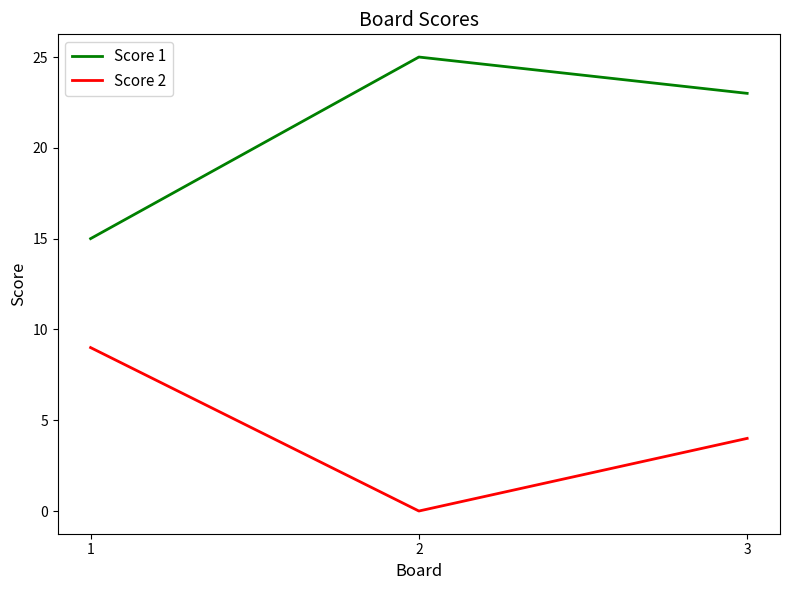

What is the average value of the Score 1 series?

21